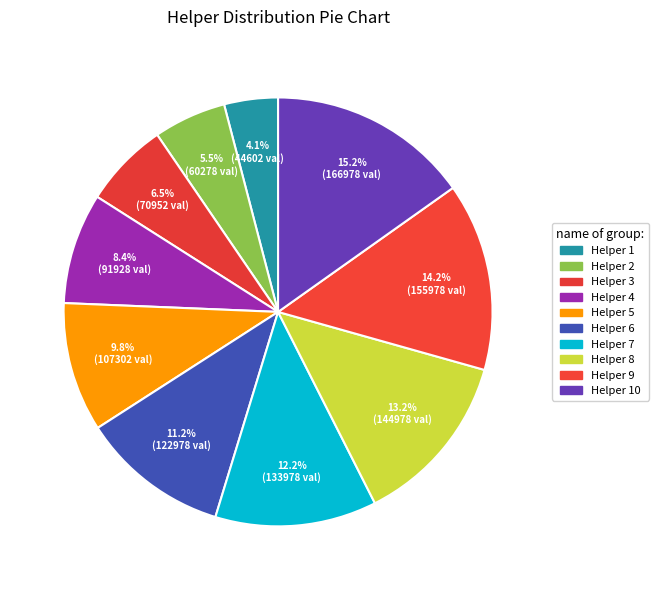

Count the number of slices in the pie.

10